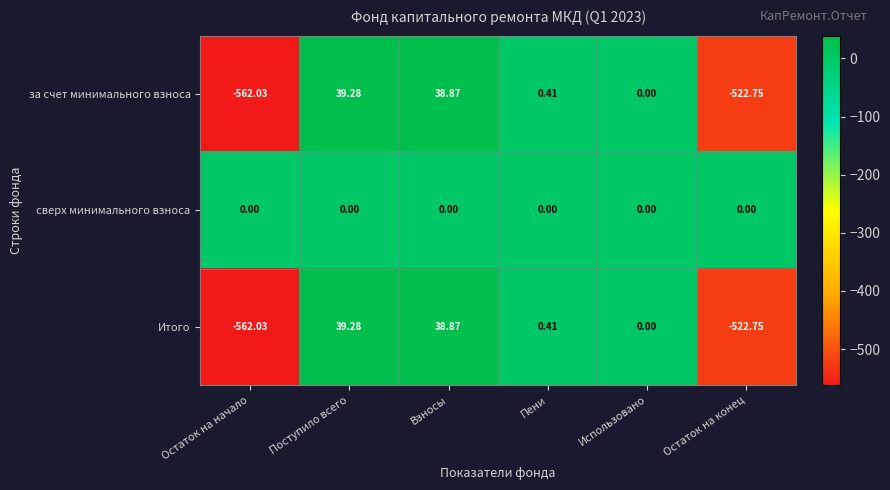

Count the number of categories in the chart.

6